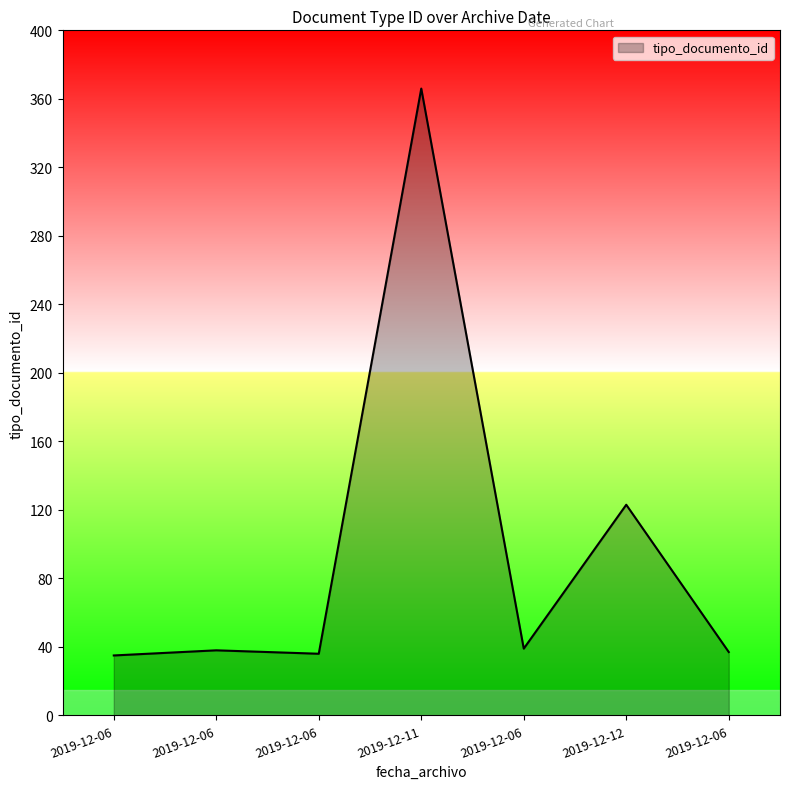

How many distinct data groups are displayed?

1